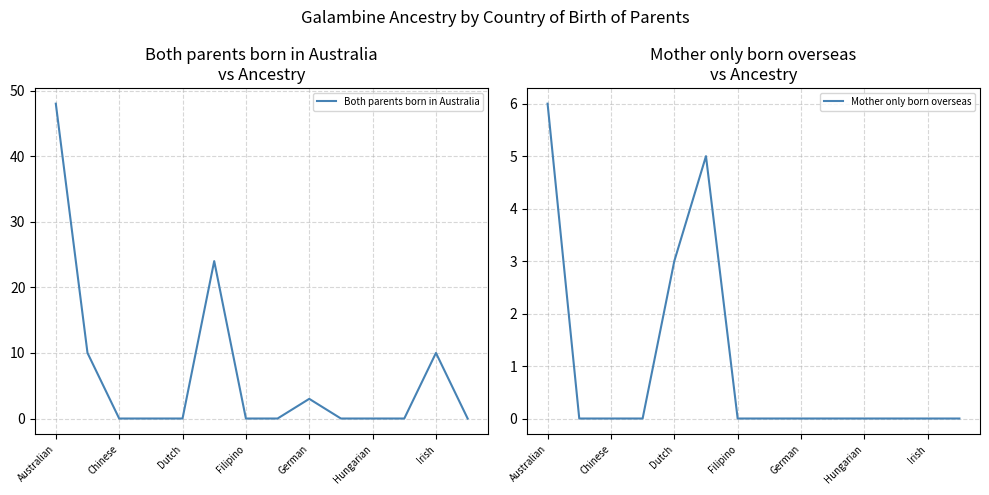

What is the sum of all Mother only born overseas values?

14